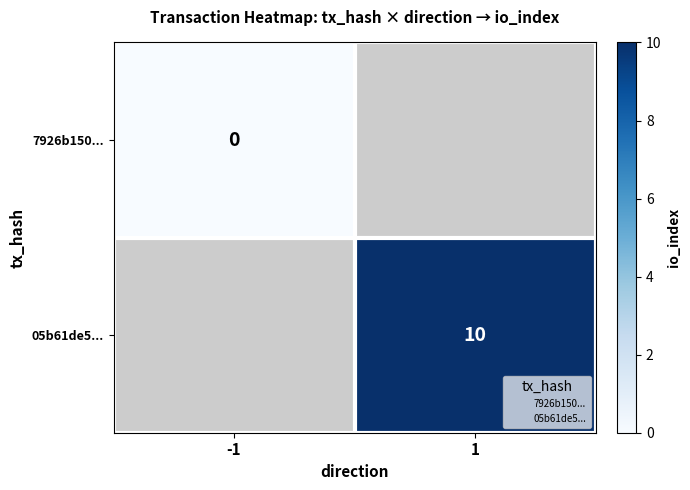

Which label corresponds to the smallest value in the chart?

-1